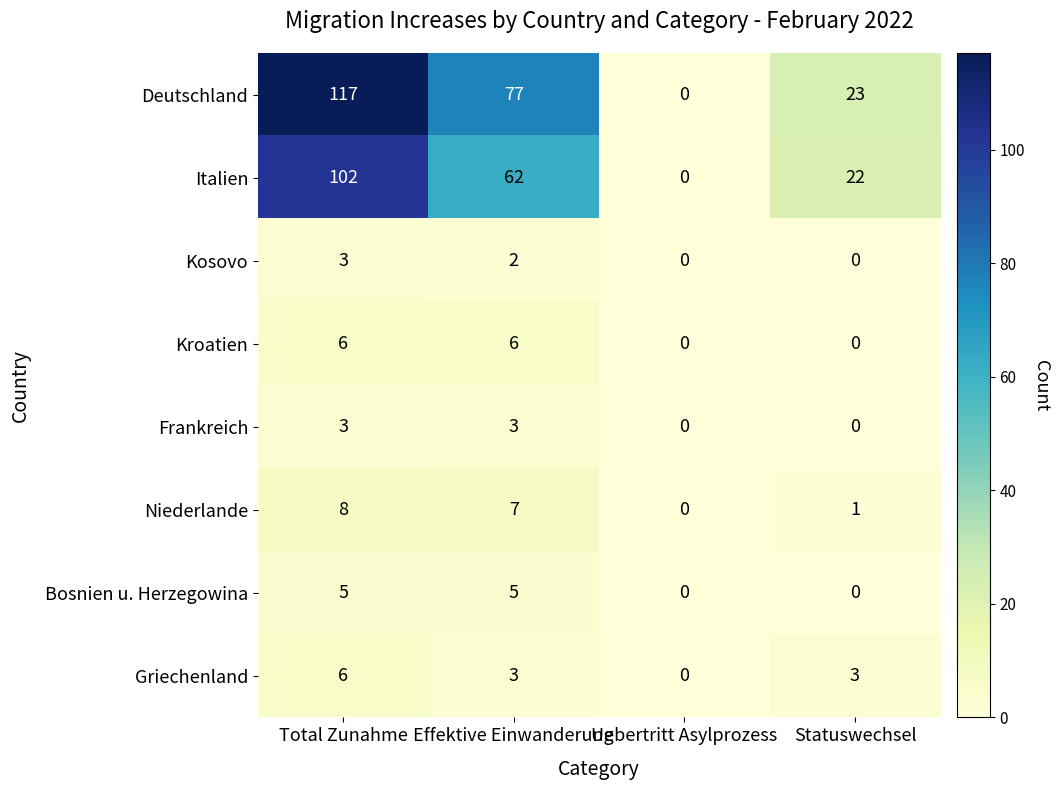

What is the total value across all series at Effektive Einwanderung?

165